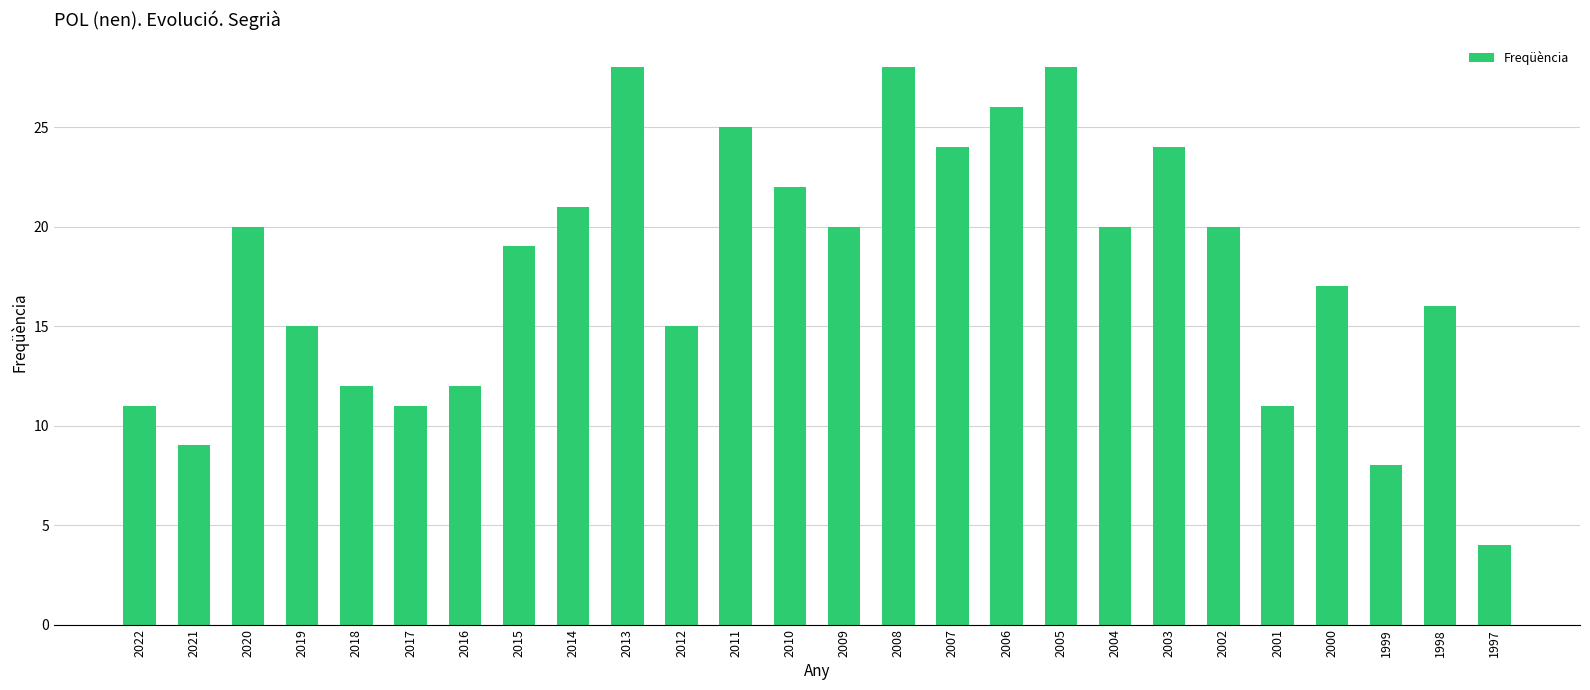

How many data points does each series have?

26